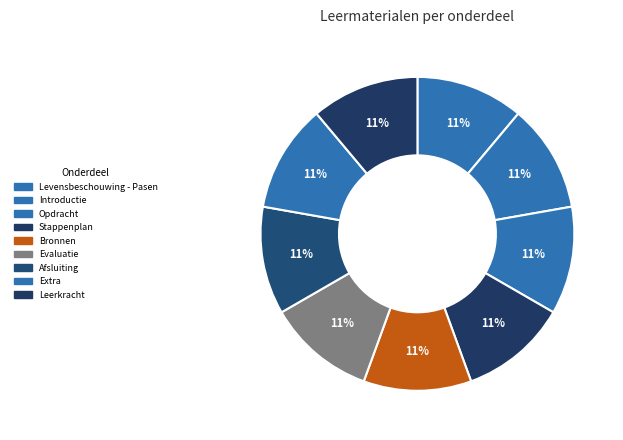

Is there a majority slice in this chart?

No